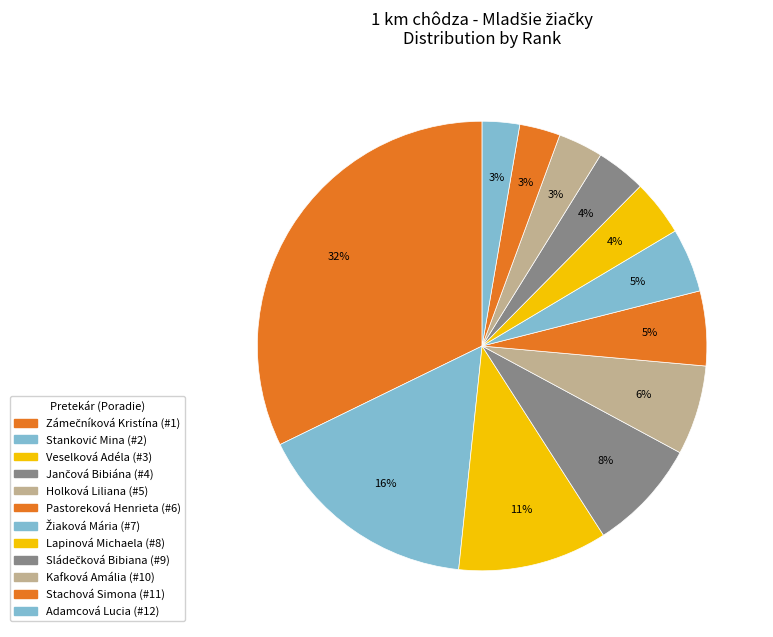

Is there any slice that represents more than half of the pie?

No